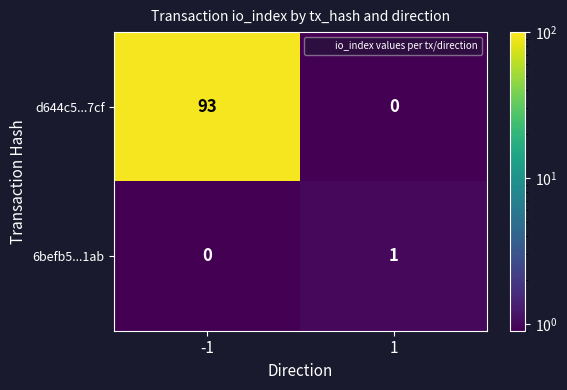

How many data points does each series have?

2